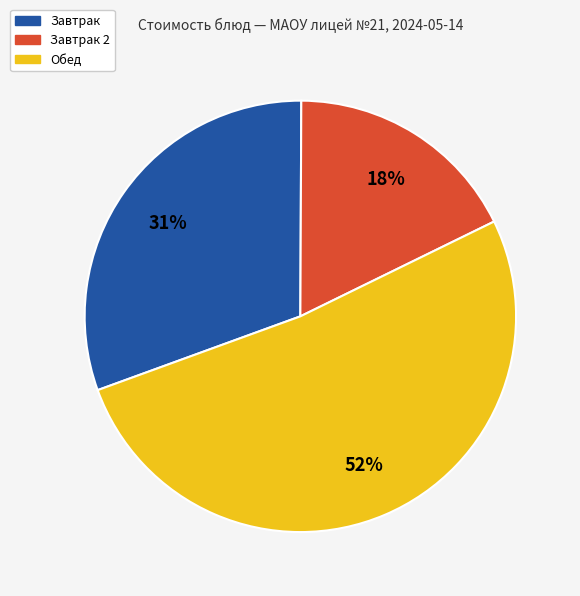

How many segments does this pie chart have?

3